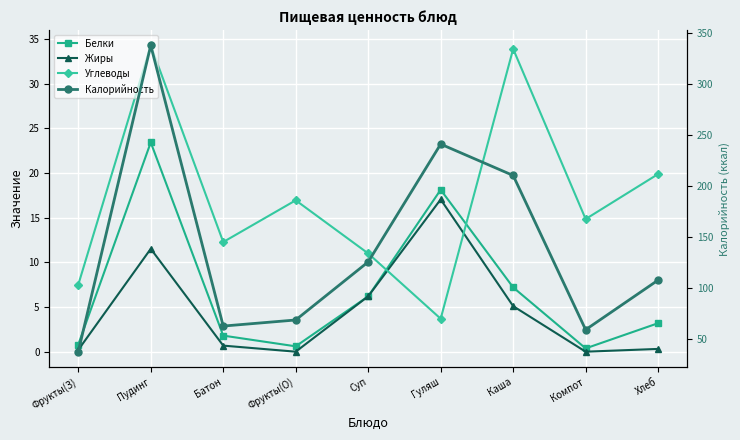

Reading left to right, what are all the values shown in this chart?

Белки: 0.8	23.4	1.8	0.6	6.2	18.1	7.2	0.4	3.2
Жиры: 0.2	11.5	0.7	0.0	6.2	17.1	5.1	0.0	0.3
Углеводы: 7.5	34.3	12.3	16.9	11.0	3.7	33.9	14.8	19.9
Калорийность: 38.0	337.4	63.0	69.0	125.8	241.0	210.3	59.5	108.0